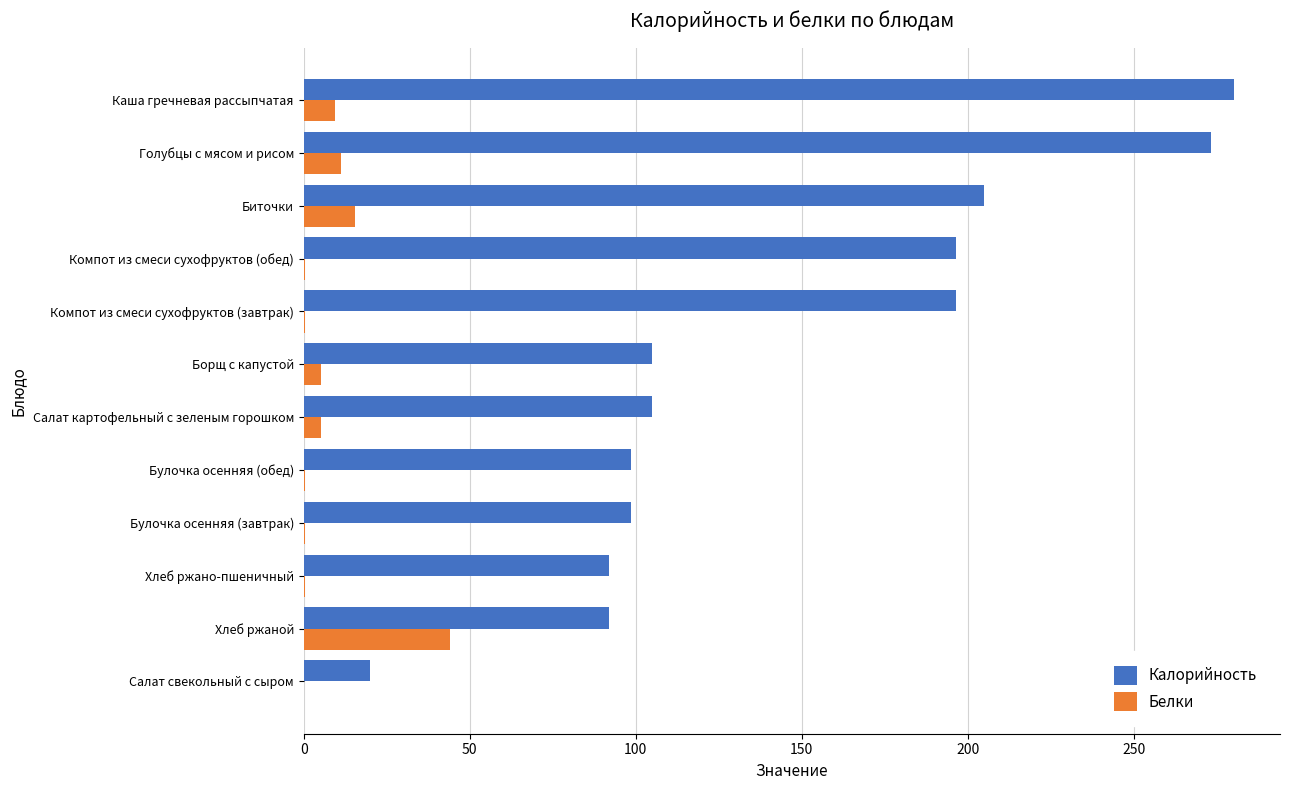

True or false: Калорийность has a value of 273.3 at Голубцы с мясом и рисом.

True